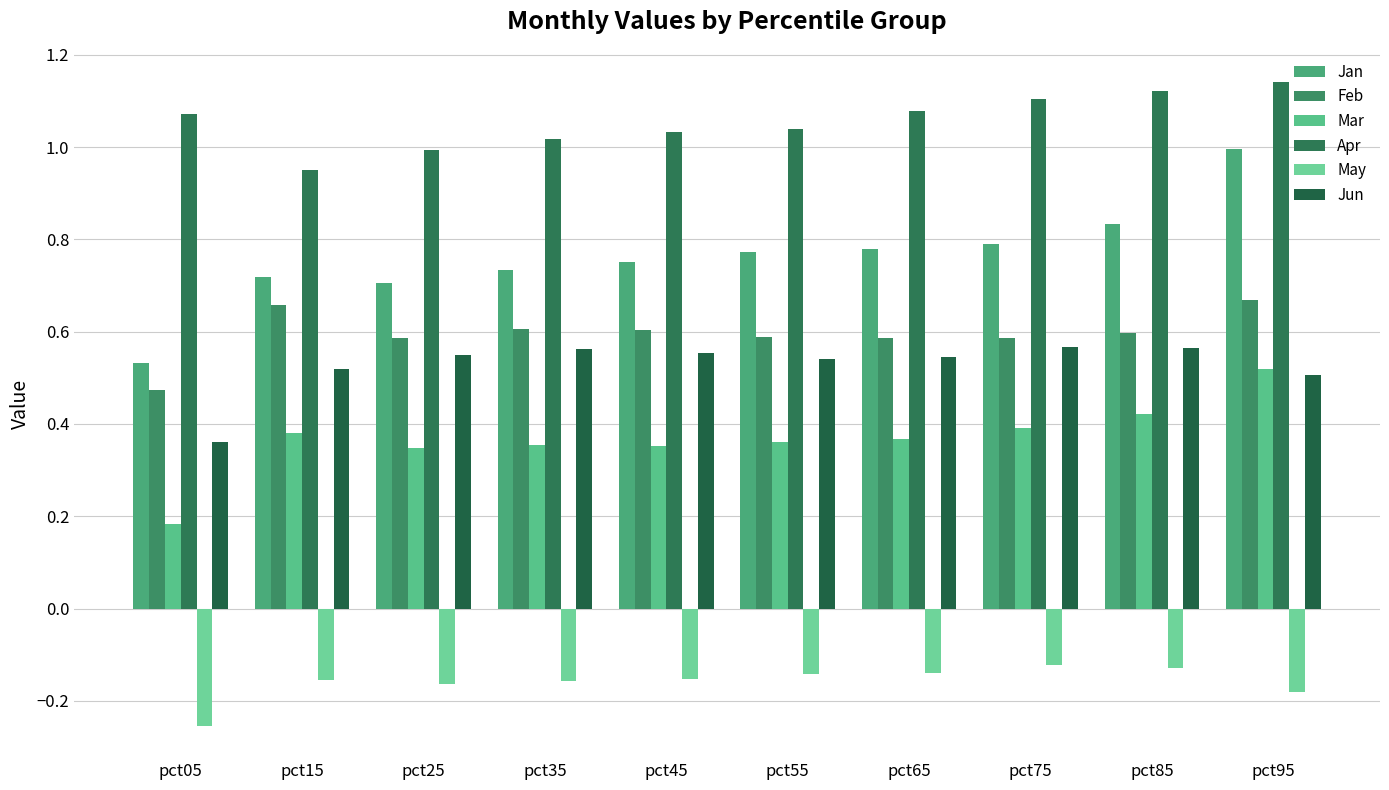

How many distinct data groups are displayed?

6